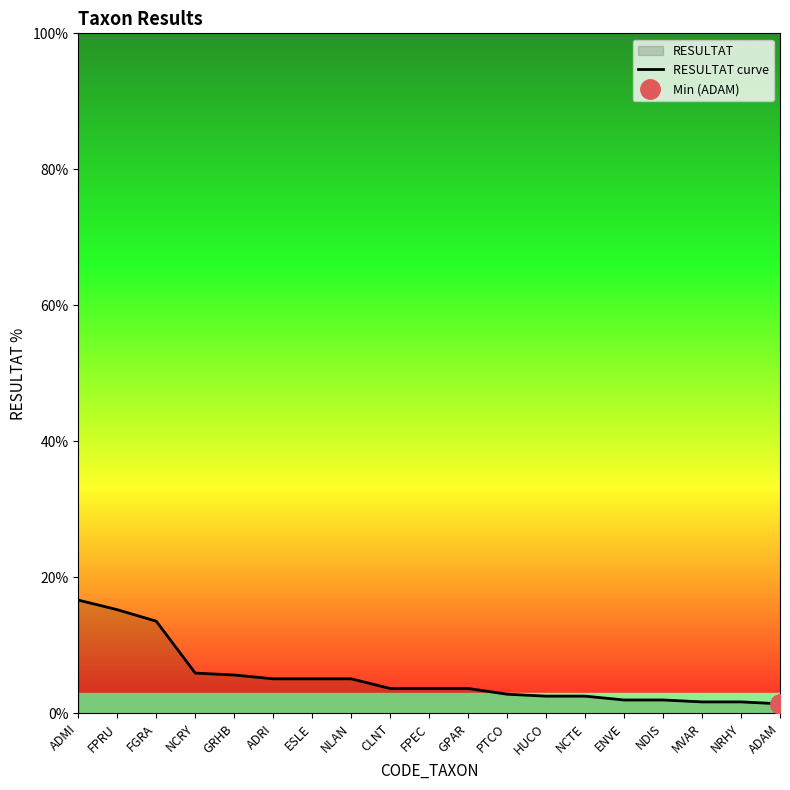

What is the maximum value shown in the chart?

16.7